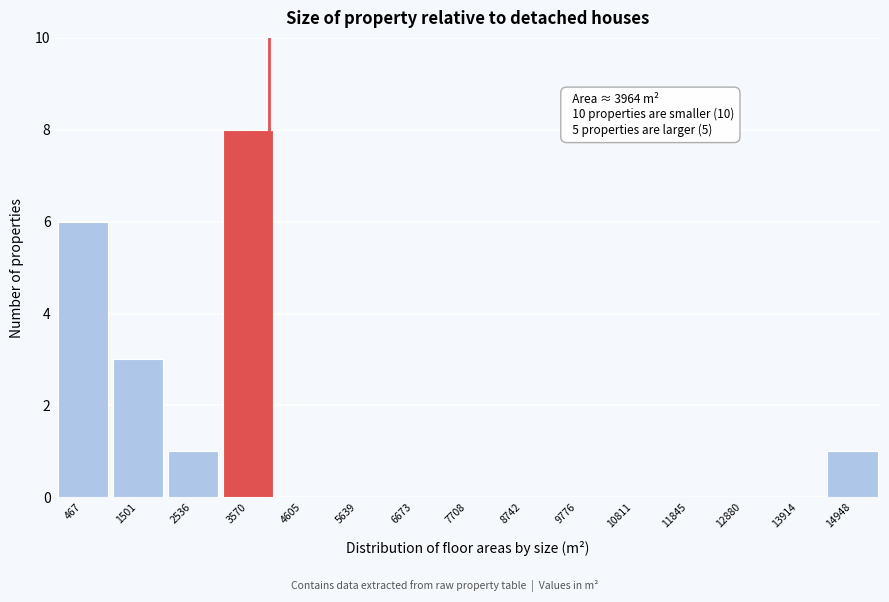

Which range on the x-axis has the tallest bar?

3000 to 4000